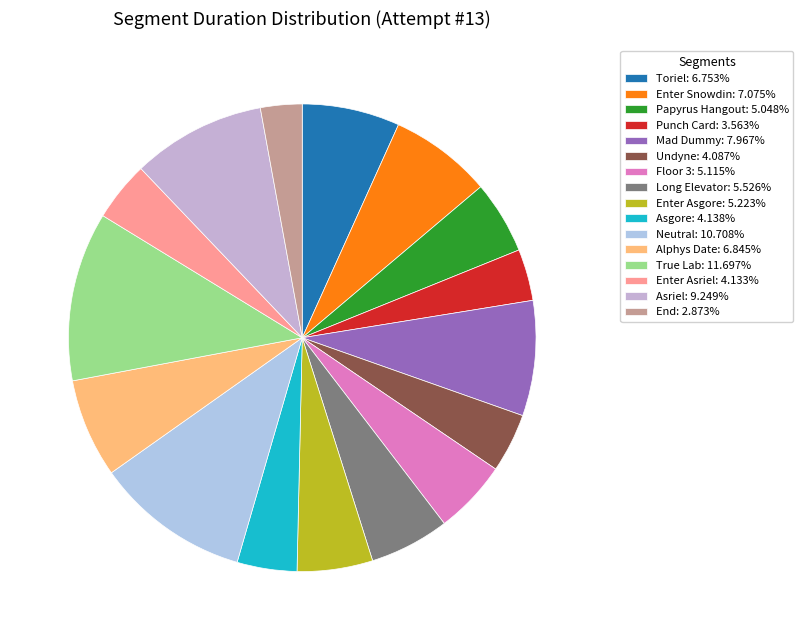

Is there a majority slice in this chart?

No